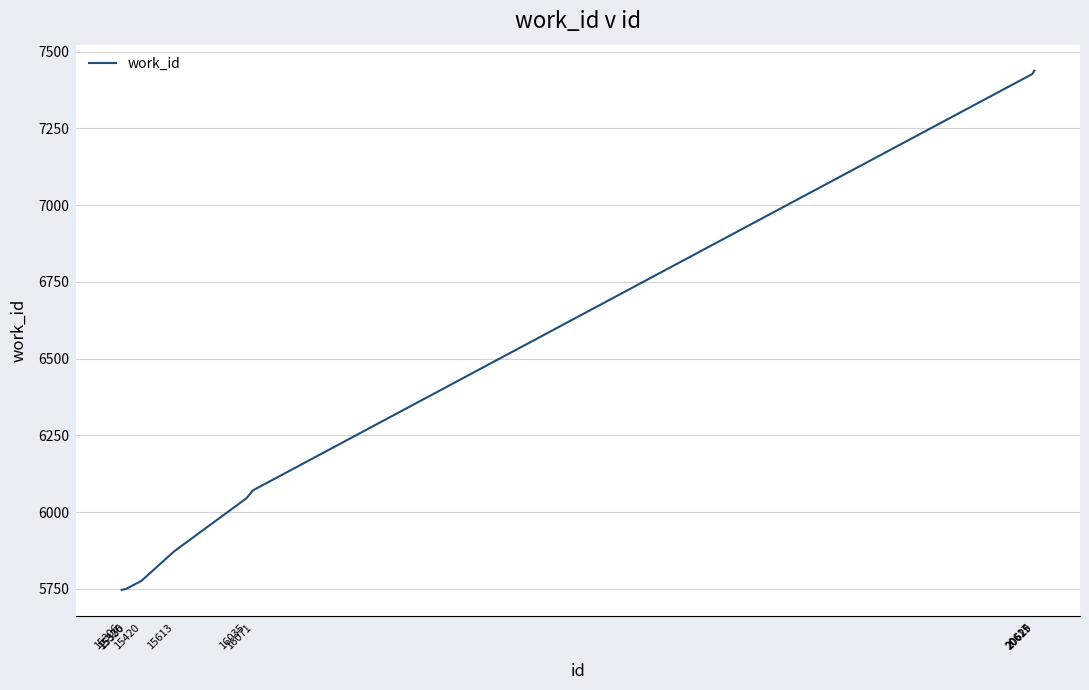

The chart shows a value of 6046 at 16035. True or false?

True